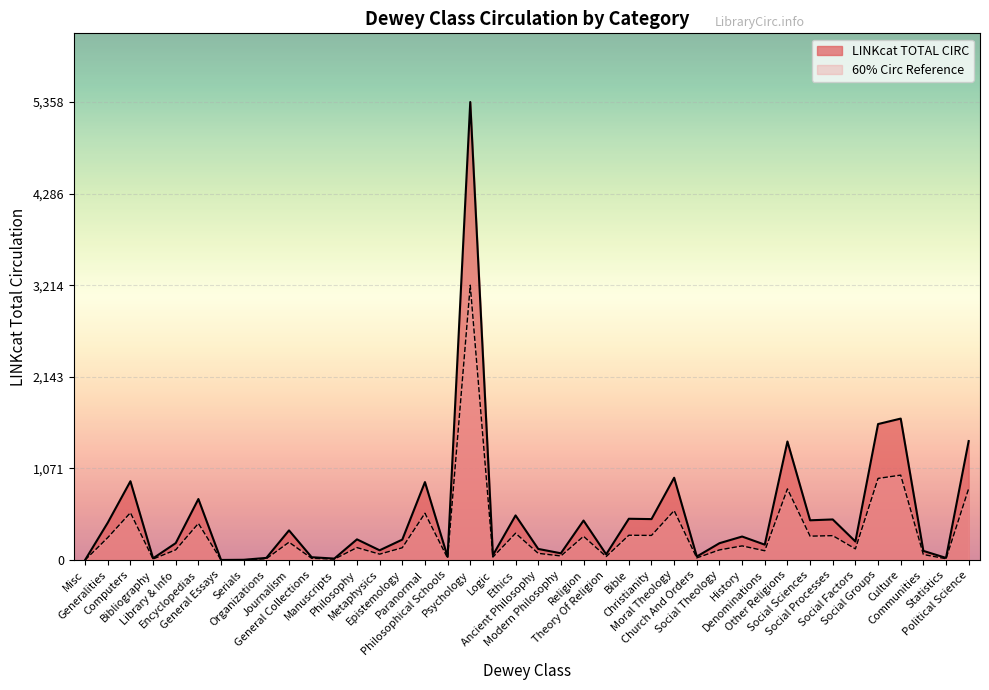

What is the approximate value at General Collections, to the nearest 50?

50